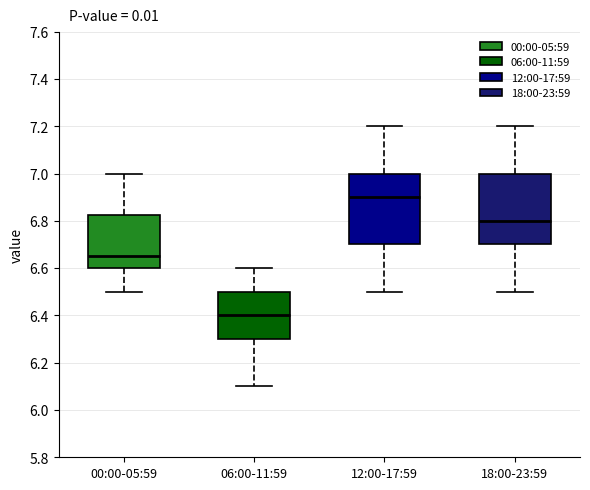

Reading left to right, transcribe this box plot: for each box, give where its median line is, the range the box spans, and where its two whiskers end, as read against the y-axis. The values are not printed on the chart, so give them approximately, as read against the axis.

00:00-05:59: median 6.66, box 6.60 to 6.82, whiskers 6.50 to 7.00
06:00-11:59: median 6.40, box 6.30 to 6.50, whiskers 6.10 to 6.60
12:00-17:59: median 6.90, box 6.70 to 7.00, whiskers 6.50 to 7.20
18:00-23:59: median 6.80, box 6.70 to 7.00, whiskers 6.50 to 7.20